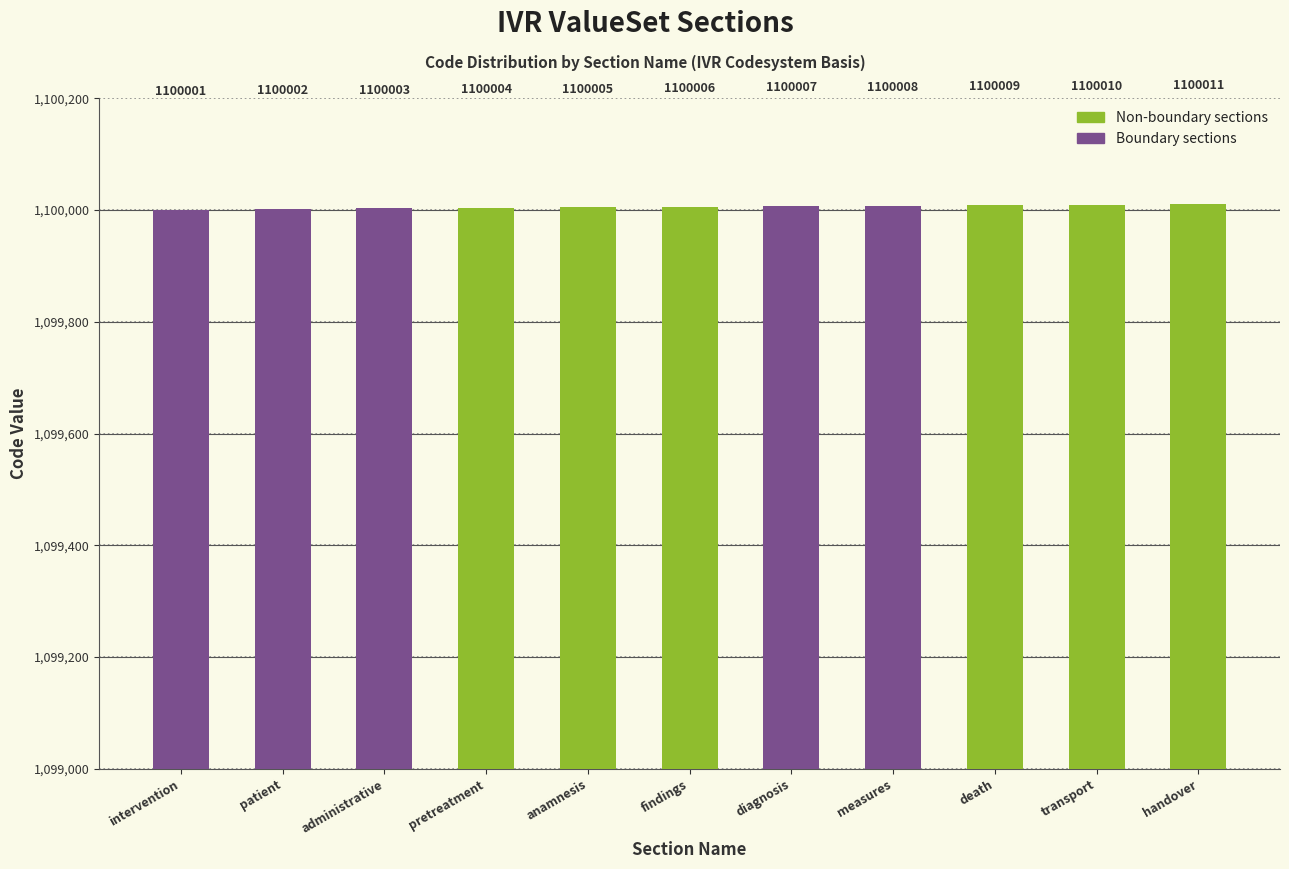

Reading left to right, extract all data points from this chart.

intervention=1100001	patient=1100002	administrative=1100003	pretreatment=1100004	anamnesis=1100005	findings=1100006	diagnosis=1100007	measures=1100008	death=1100009	transport=1100010	handover=1100011